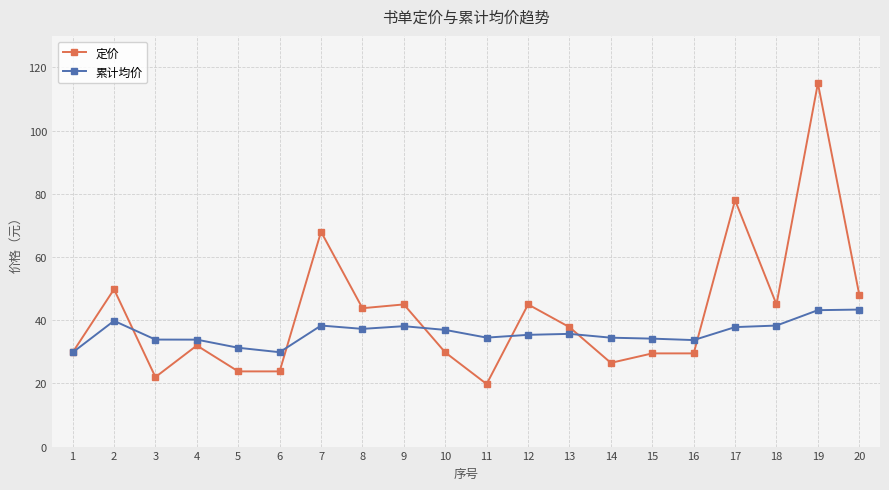

Rank the series at 15 from highest to lowest value.

累计均价, 定价